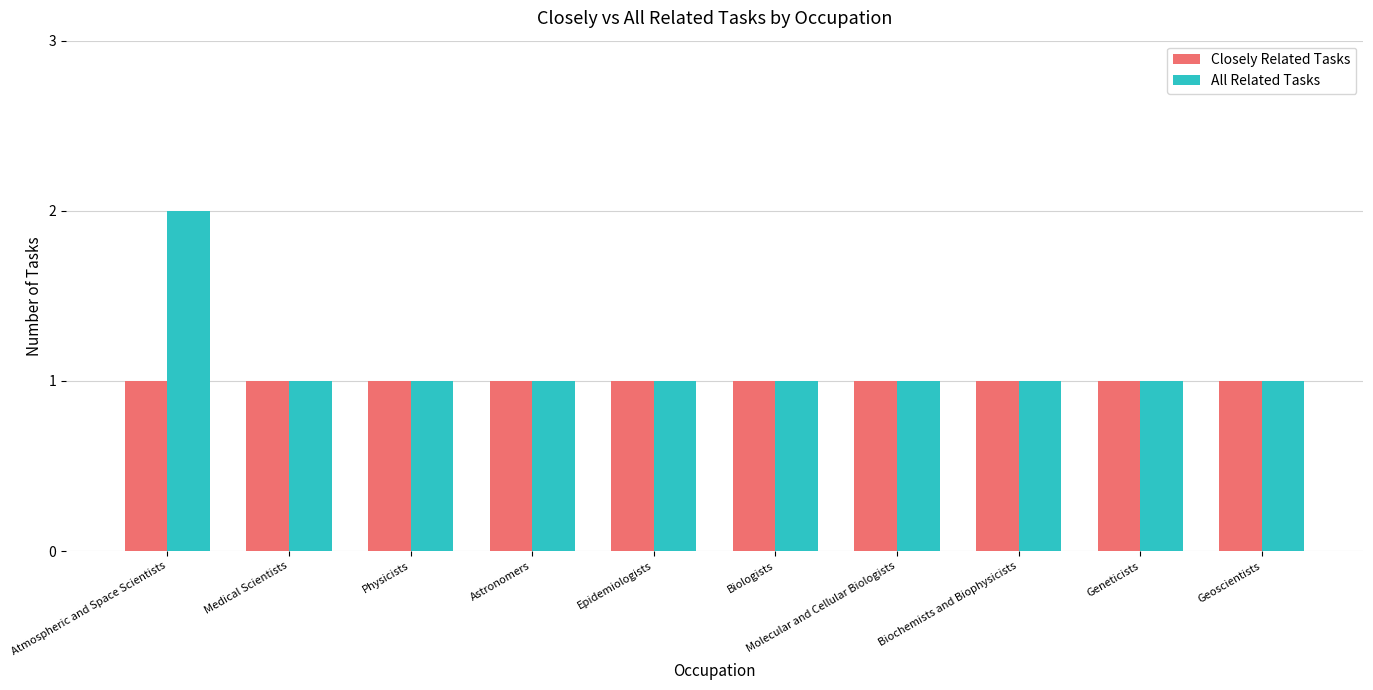

Is it true that All Related Tasks equals 1 at Epidemiologists?

True